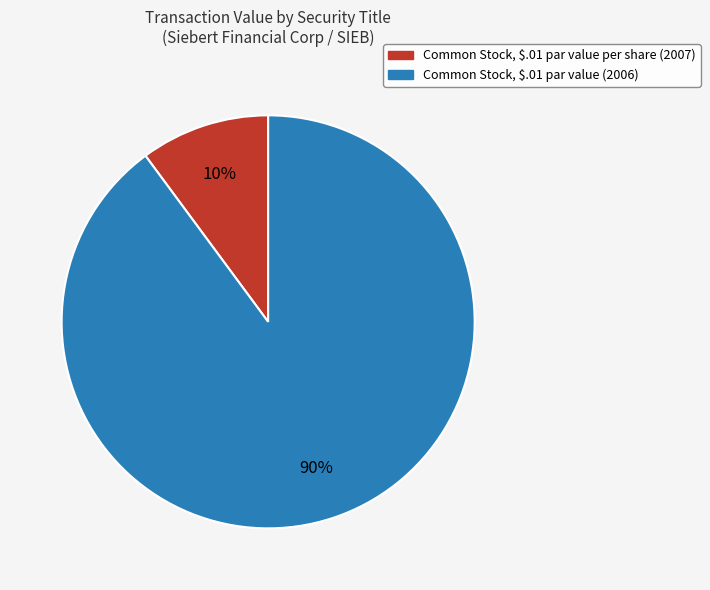

To the nearest percent, what is the average slice percentage?

50%